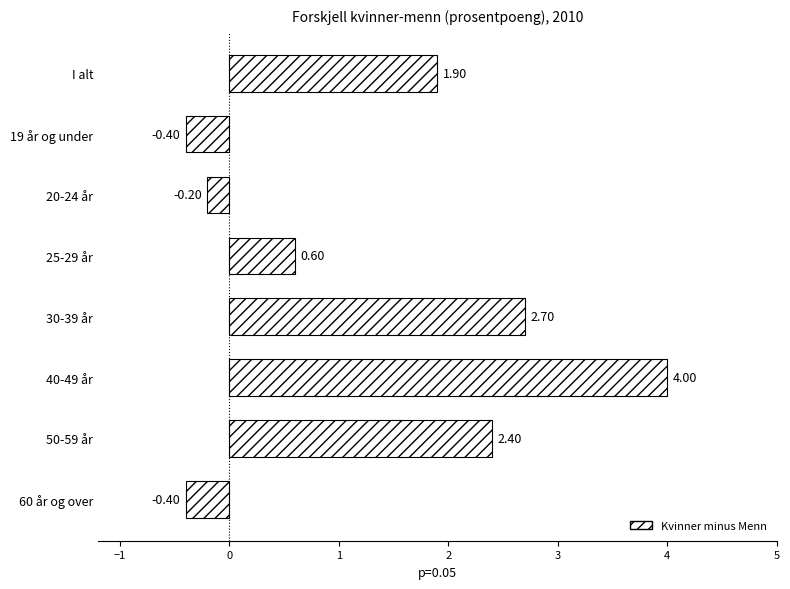

At which label is the value closest to 1?

25-29 år